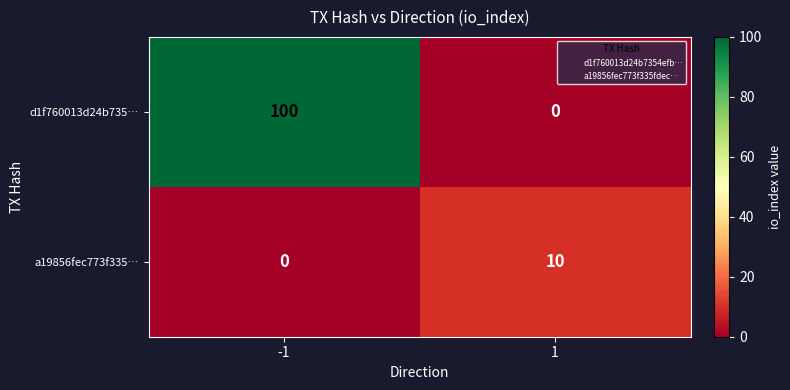

True or false: a19856fec773f335… has a value of 5 at 1.

False